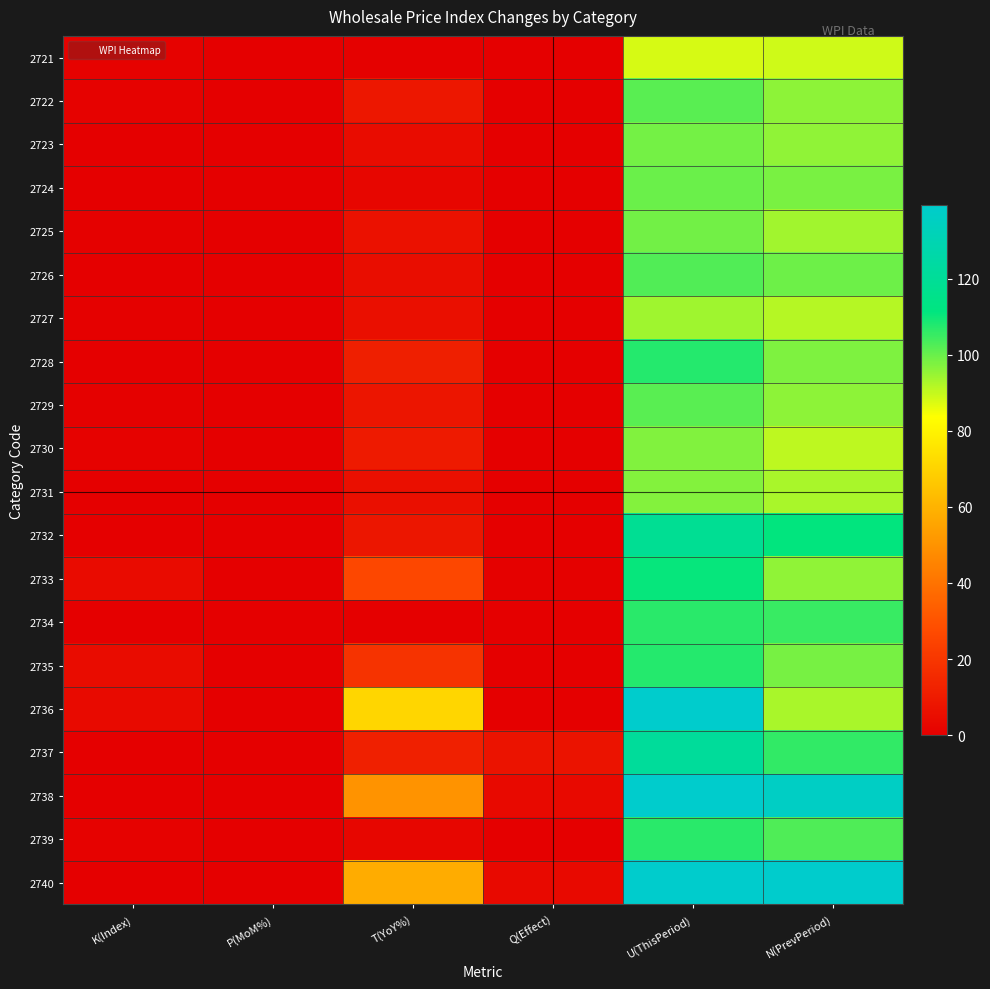

What is the spread (max minus min) of values at N(PrevPeriod)?

57.3